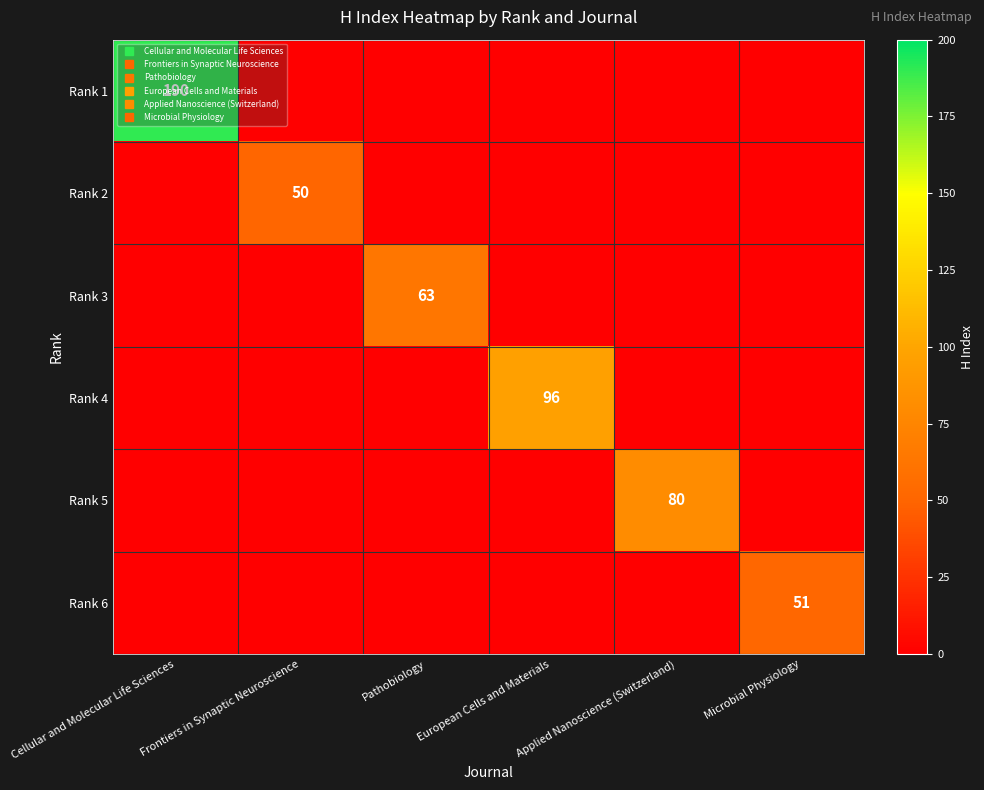

What is the spread (max minus min) of values at Applied Nanoscience (Switzerland)?

80